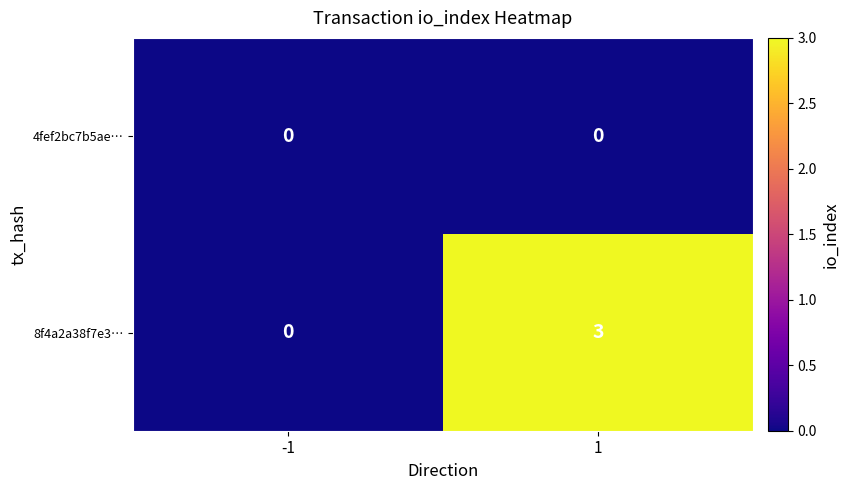

Which series has the widest spread of values?

8f4a2a38f7e3…